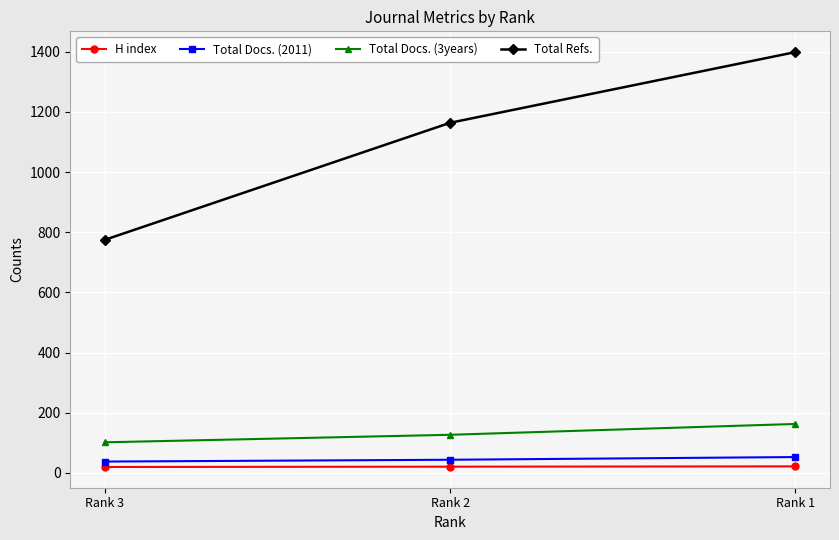

Which series has the widest spread of values?

Total Refs.